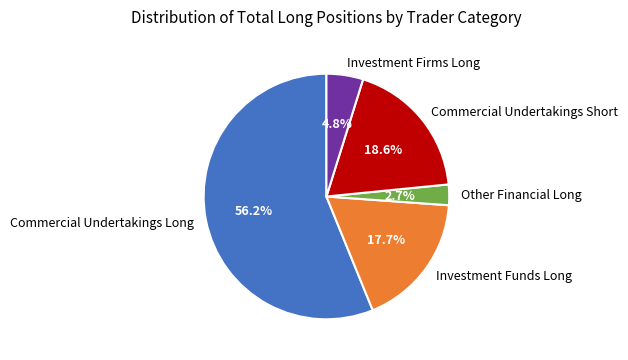

What percentage is the Other Financial Long slice, to the nearest percent?

3%